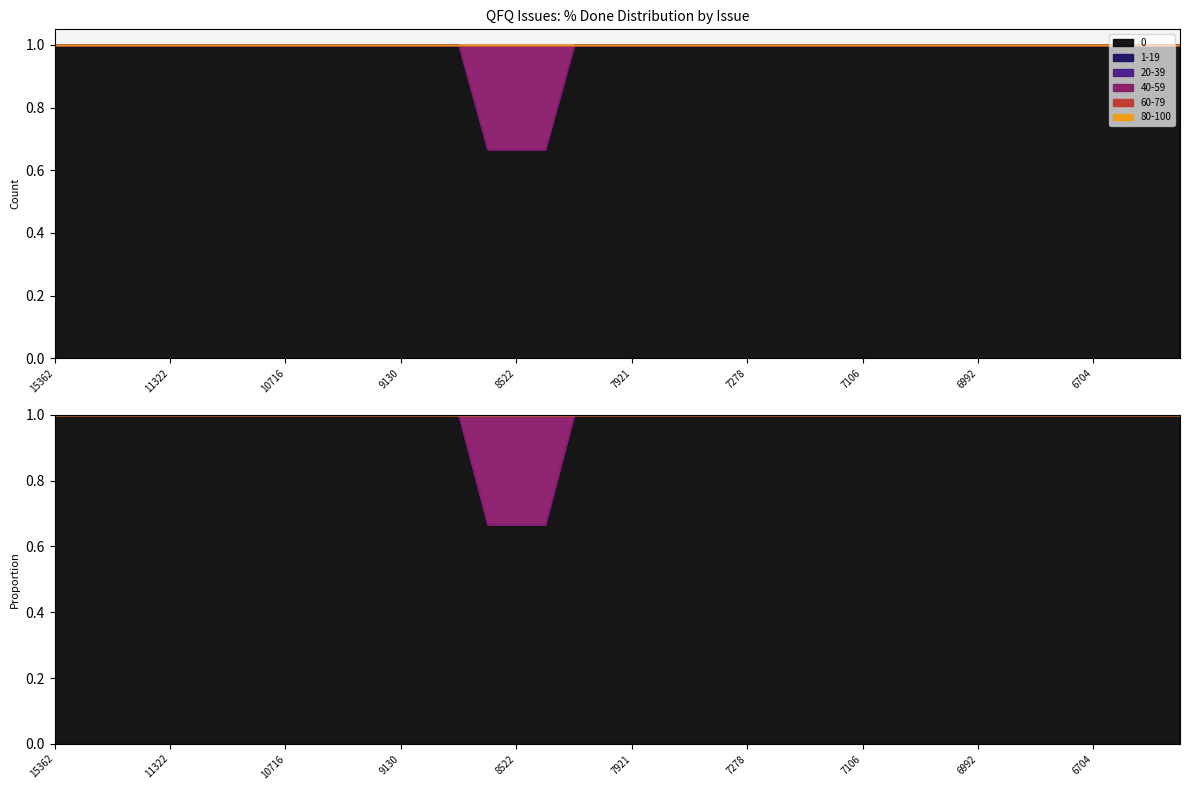

True or false: 90-100 has more than 1 interior local peaks.

False